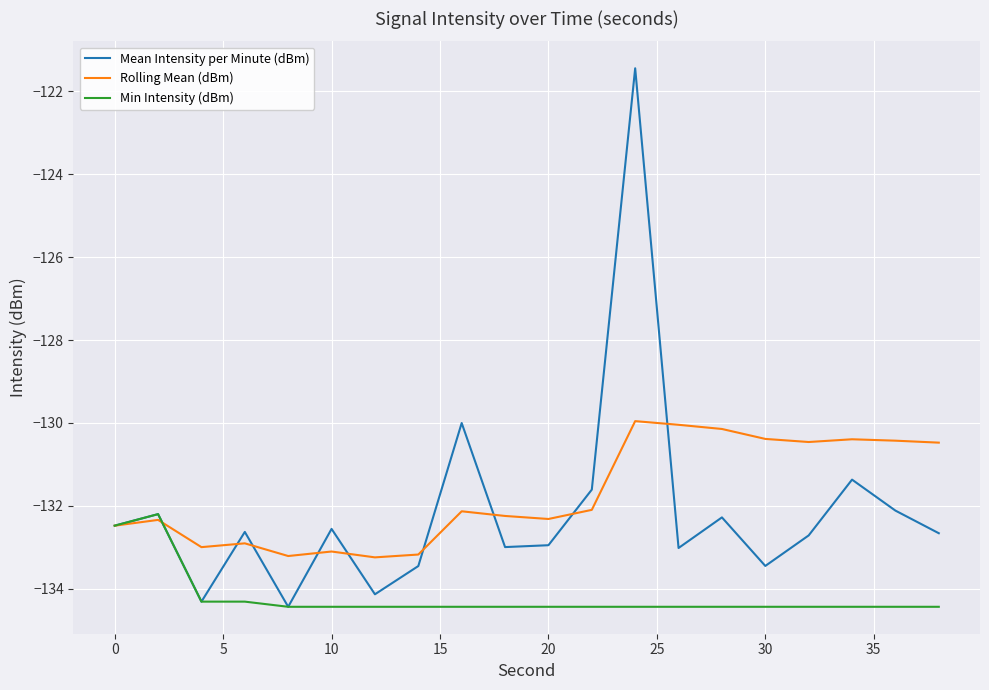

What is the lowest value of the Rolling Mean (dBm) series?

-133.2